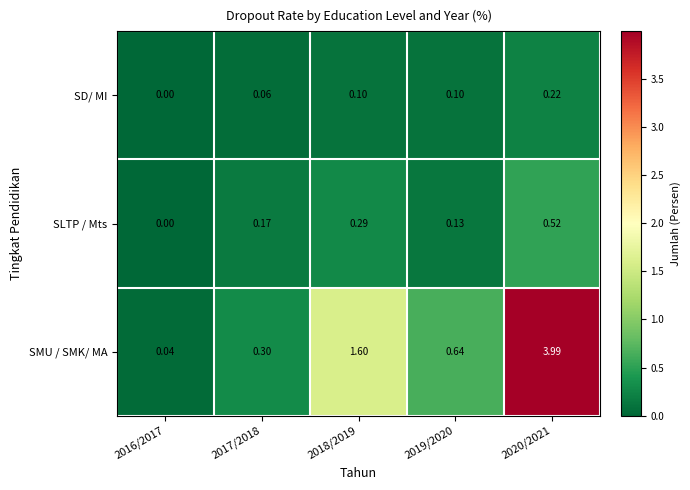

Which series has the widest spread of values?

SMU / SMK/ MA